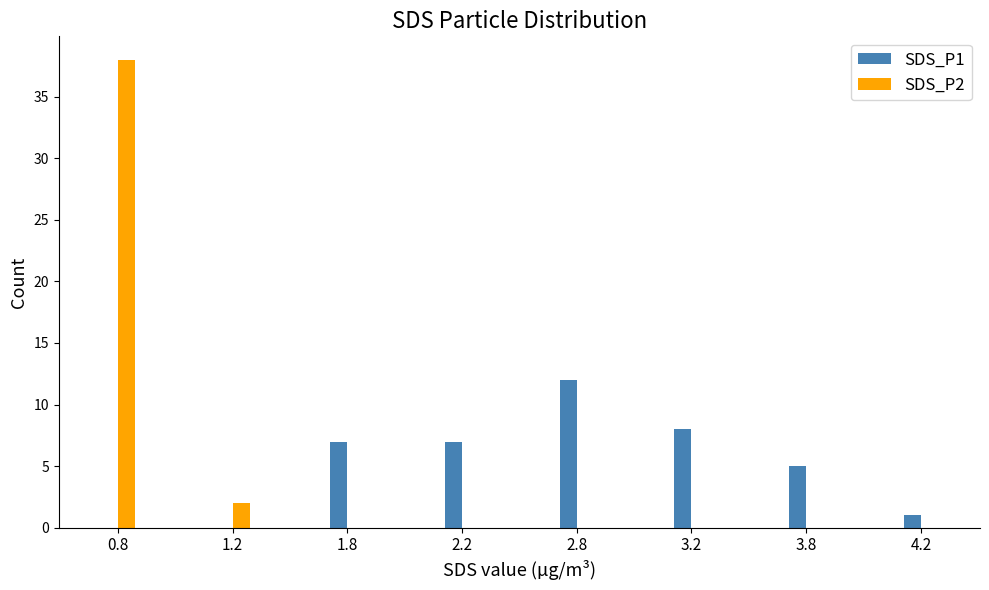

Which series has the widest spread of values?

SDS_P2